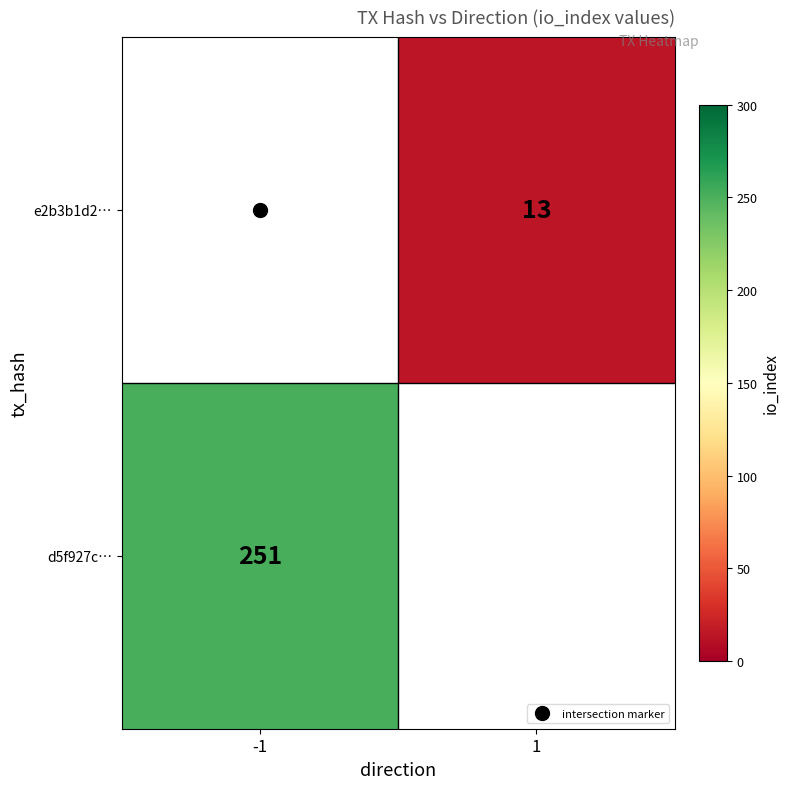

What is the minimum value shown in the chart?

13.0